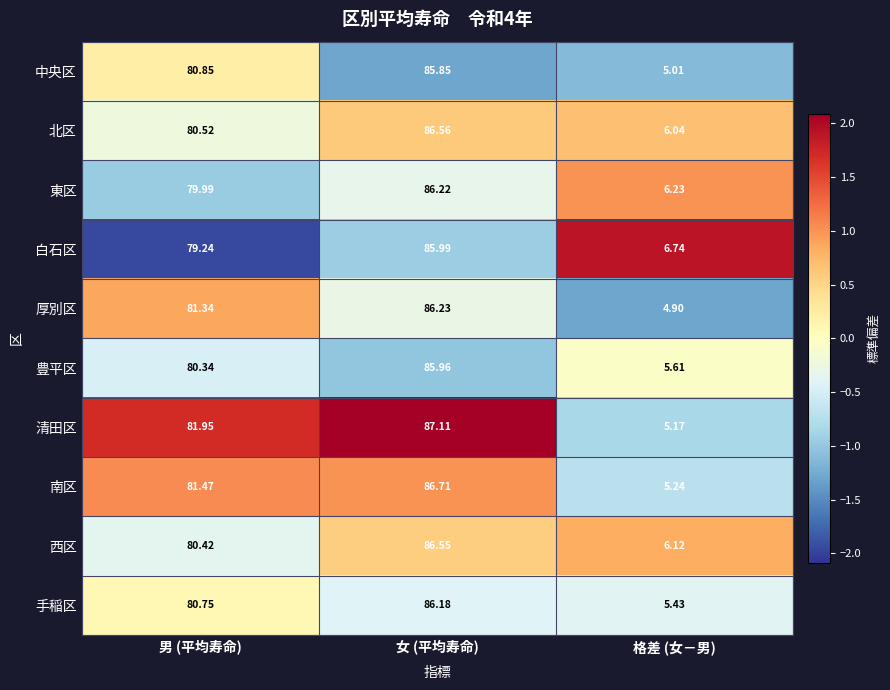

At which label does 清田区 reach its minimum?

格差 (女－男)